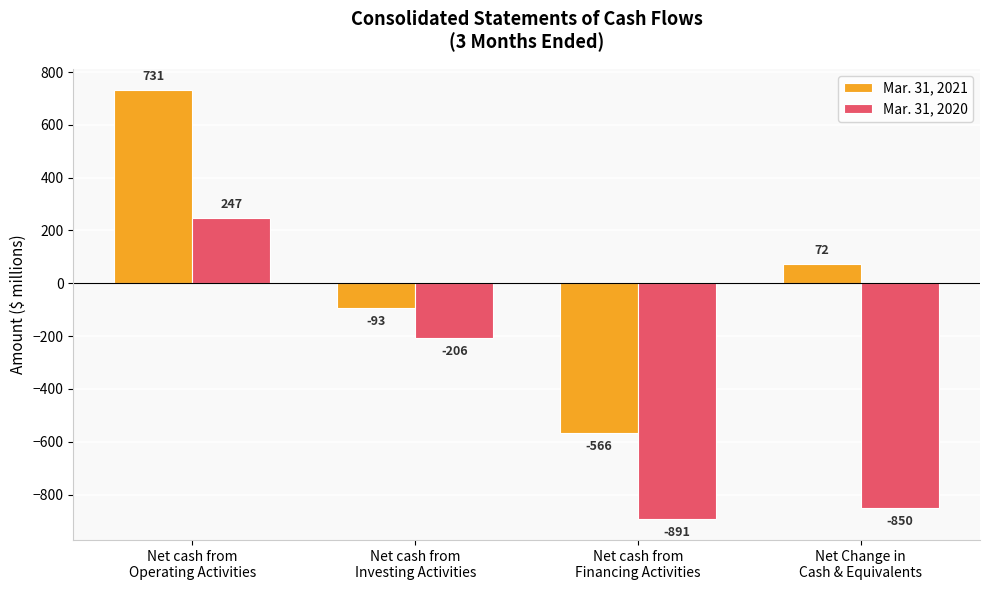

Is it true that Mar. 31, 2021 equals 731 at Net cash from
Operating Activities?

True